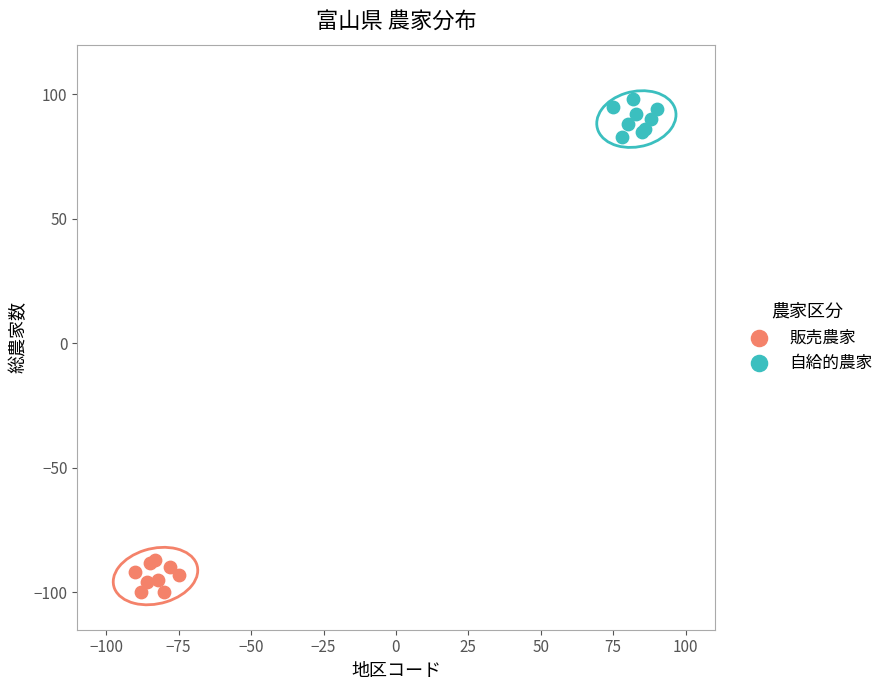

Which series contains the highest Y value?

自給的農家